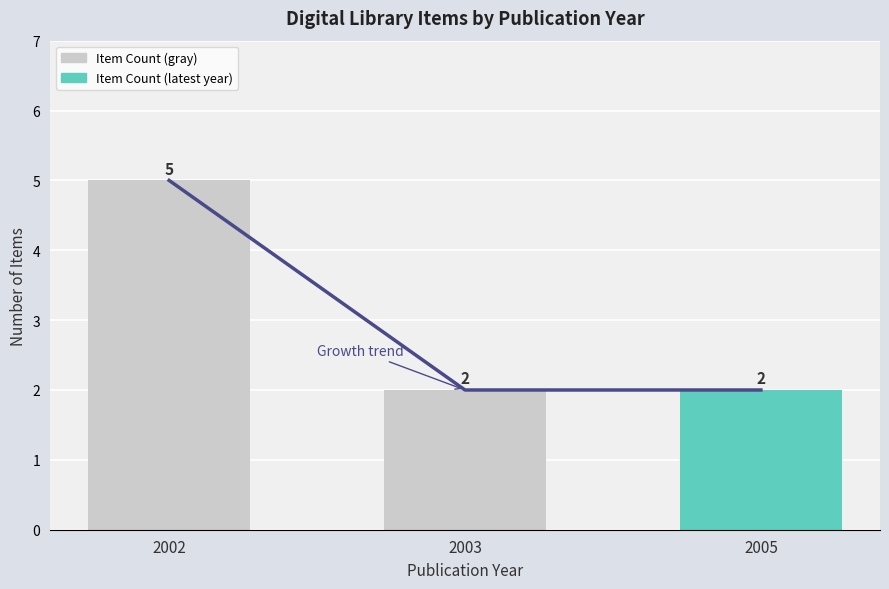

What is the value of the 3rd bar from the left?

2